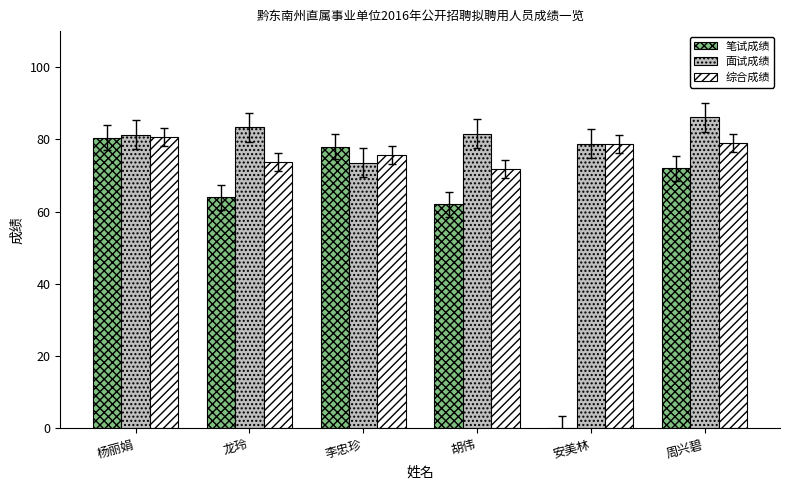

What is the spread (max minus min) of values at 安美林?

78.8